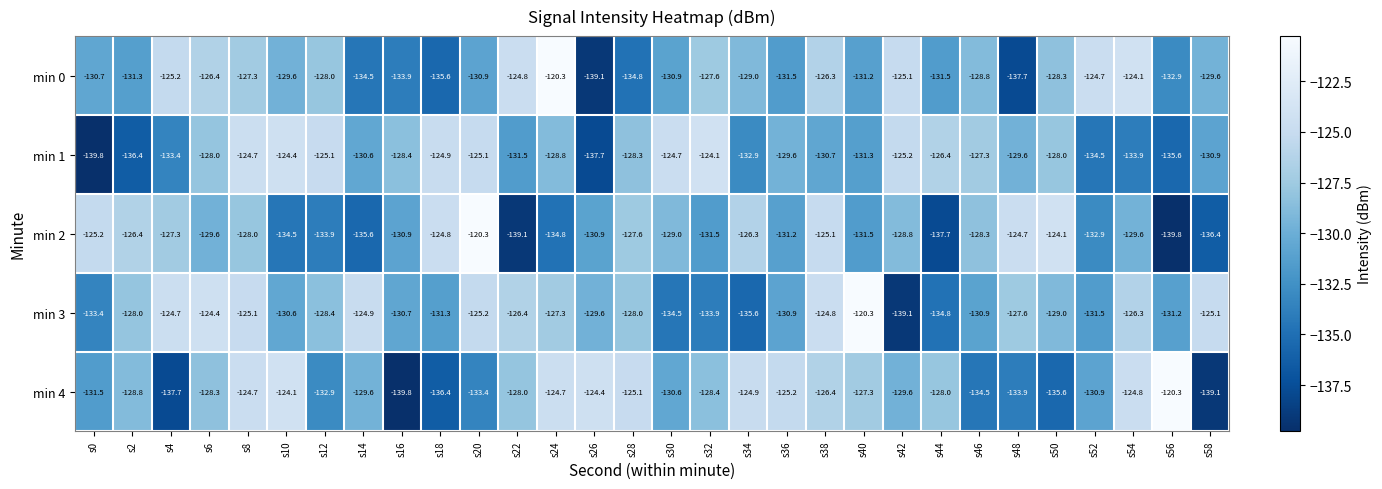

Between s40 and s54, which series saw the biggest shift?

min 0